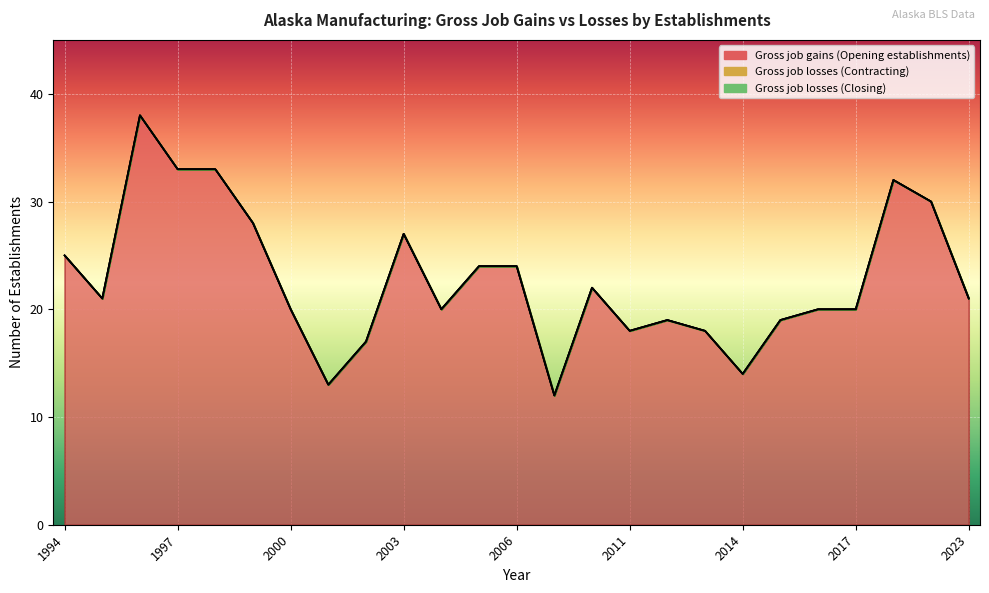

Rank the series by their maximum value, from highest to lowest.

Gross job gains (Opening establishments), Gross job losses (Contracting), Gross job losses (Closing)